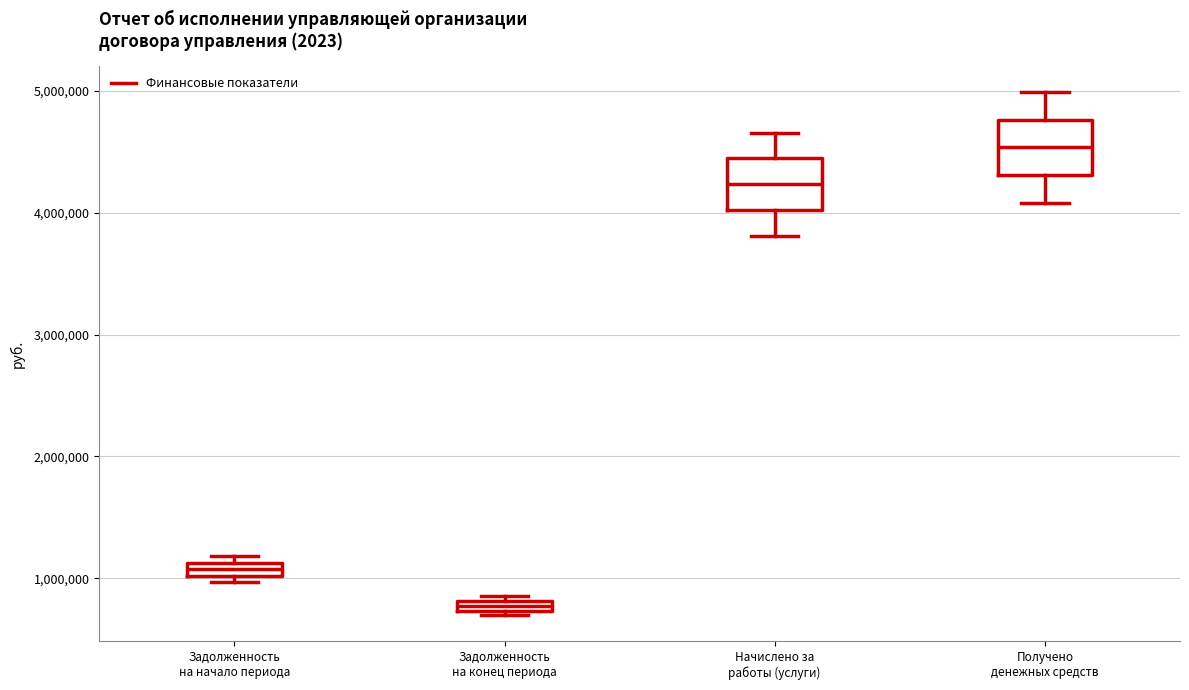

Where does the lower whisker of the box for Начислено за работы (услуги) end on the y-axis? The values are not printed on the chart, so give them approximately, as read against the axis.

3800000